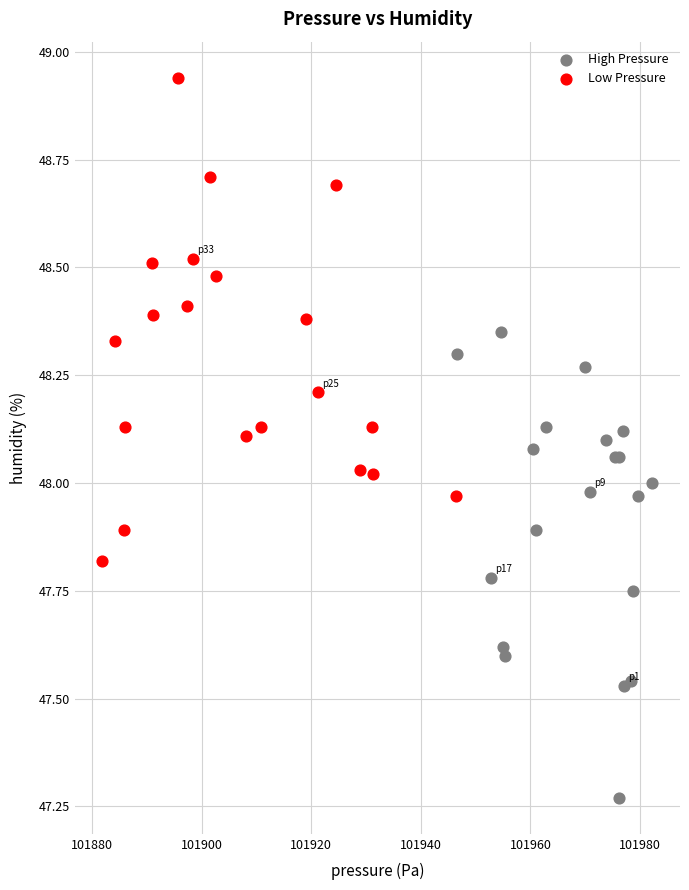

Which series reaches the maximum Y coordinate?

Low Pressure